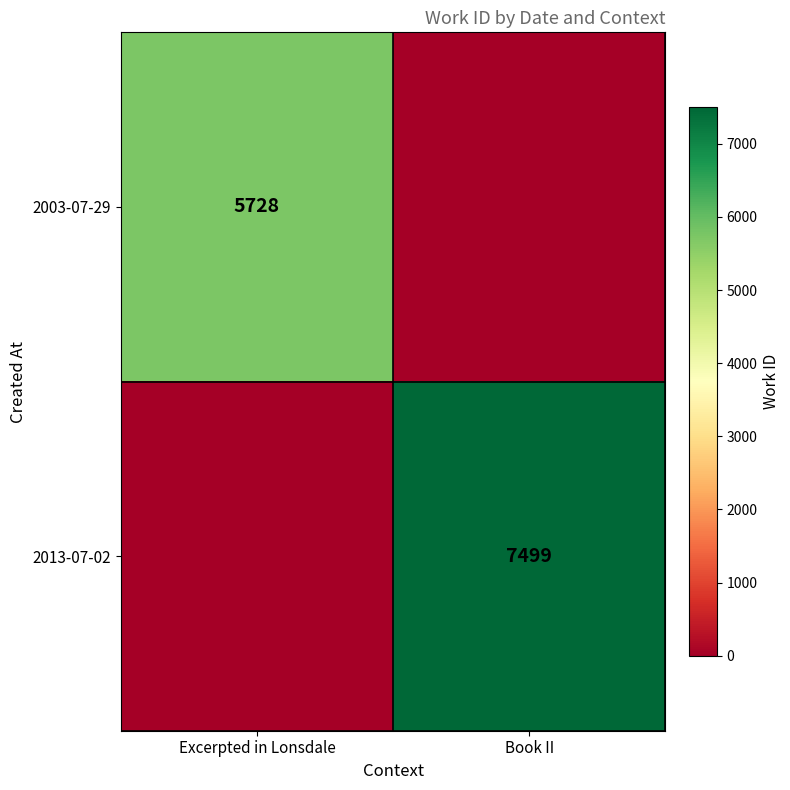

At how many categories does at least one series exceed 2136?

2